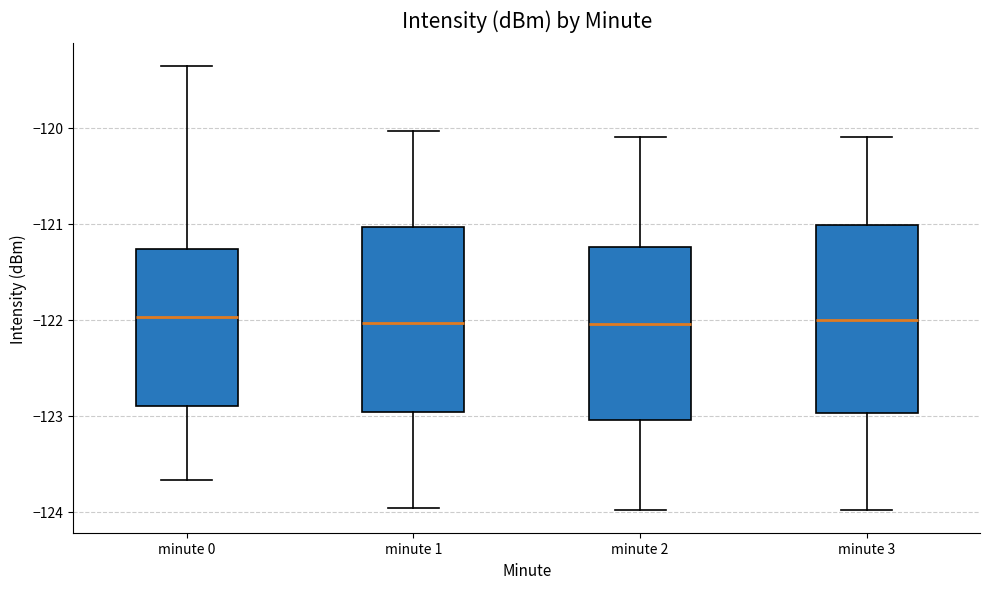

Reading left to right, transcribe this box plot: for each box, give where its median line is, the range the box spans, and where its two whiskers end, as read against the y-axis. The values are not printed on the chart, so give them approximately, as read against the axis.

minute 0: median -122.0, box -122.9 to -121.3, whiskers -123.7 to -119.4
minute 1: median -122.0, box -123.0 to -121.0, whiskers -124.0 to -120.0
minute 2: median -122.0, box -123.0 to -121.2, whiskers -124.0 to -120.1
minute 3: median -122.0, box -123.0 to -121.0, whiskers -124.0 to -120.1